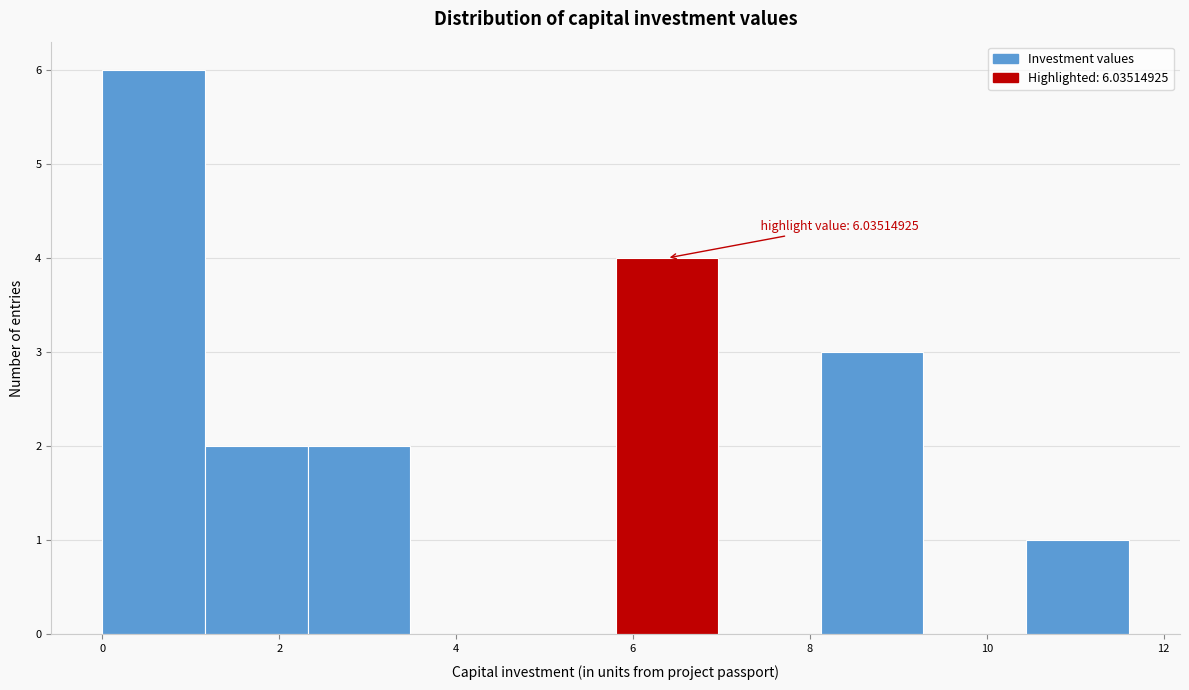

Which range on the x-axis has the tallest bar?

0.0 to 1.2